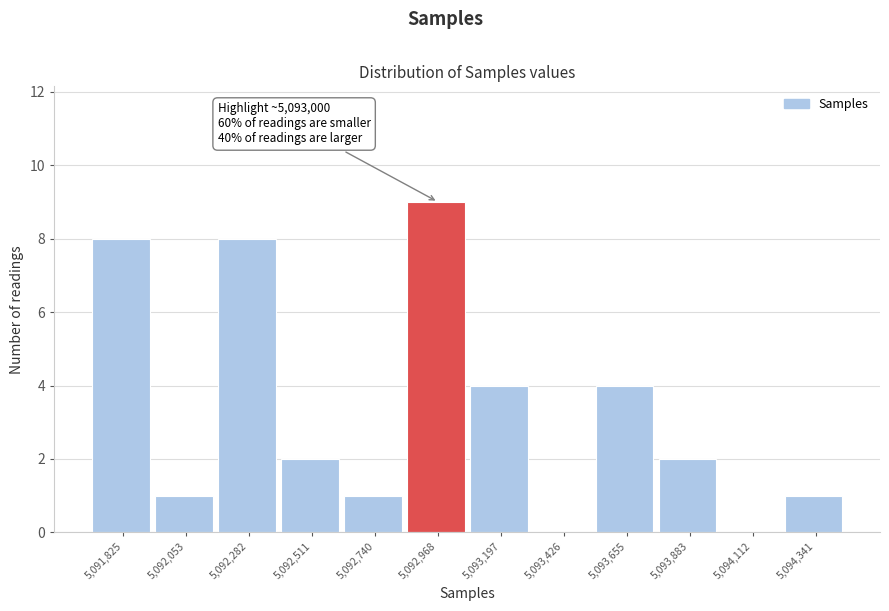

Reading left to right, transcribe all the data shown in this chart.

5,091,825=8	5,092,053=1	5,092,282=8	5,092,511=2	5,092,740=1	5,092,968=9	5,093,197=4	5,093,426=0	5,093,655=4	5,093,883=2	5,094,112=0	5,094,341=1